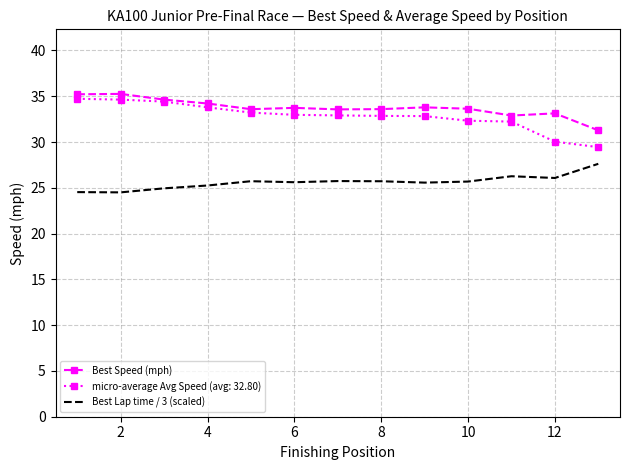

What is the greatest value displayed?

35.3